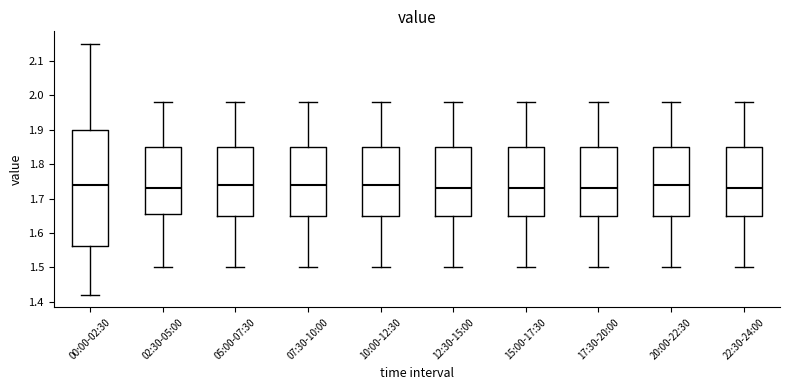

Reading left to right, transcribe this box plot: for each box, give where its median line is, the range the box spans, and where its two whiskers end, as read against the y-axis. The values are not printed on the chart, so give them approximately, as read against the axis.

00:00-02:30: median 1.74, box 1.56 to 1.90, whiskers 1.42 to 2.15
02:30-05:00: median 1.73, box 1.66 to 1.85, whiskers 1.50 to 1.98
05:00-07:30: median 1.74, box 1.65 to 1.85, whiskers 1.50 to 1.98
07:30-10:00: median 1.74, box 1.65 to 1.85, whiskers 1.50 to 1.98
10:00-12:30: median 1.74, box 1.65 to 1.85, whiskers 1.50 to 1.98
12:30-15:00: median 1.73, box 1.65 to 1.85, whiskers 1.50 to 1.98
15:00-17:30: median 1.73, box 1.65 to 1.85, whiskers 1.50 to 1.98
17:30-20:00: median 1.73, box 1.65 to 1.85, whiskers 1.50 to 1.98
20:00-22:30: median 1.74, box 1.65 to 1.85, whiskers 1.50 to 1.98
22:30-24:00: median 1.73, box 1.65 to 1.85, whiskers 1.50 to 1.98